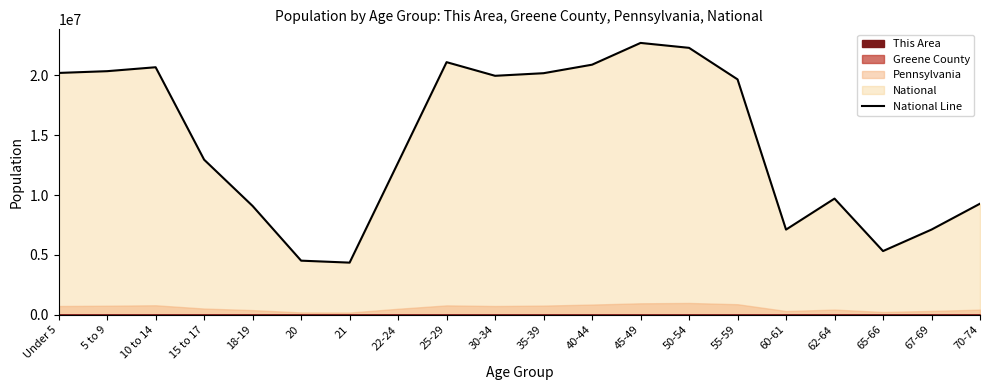

Reading right to left, transcribe all the data shown in this chart.

70-74=9278166	67-69=7115361	65-66=5319902	62-64=9704197	60-61=7113727	55-59=19664805	50-54=22298125	45-49=22708591	40-44=20890964	35-39=20179642	30-34=19962099	25-29=21101849	22-24=12712576	21=4354294	20=4519129	18-19=9086089	15 to 17=12954254	10 to 14=20677194	5 to 9=20348657	Under 5=20201362